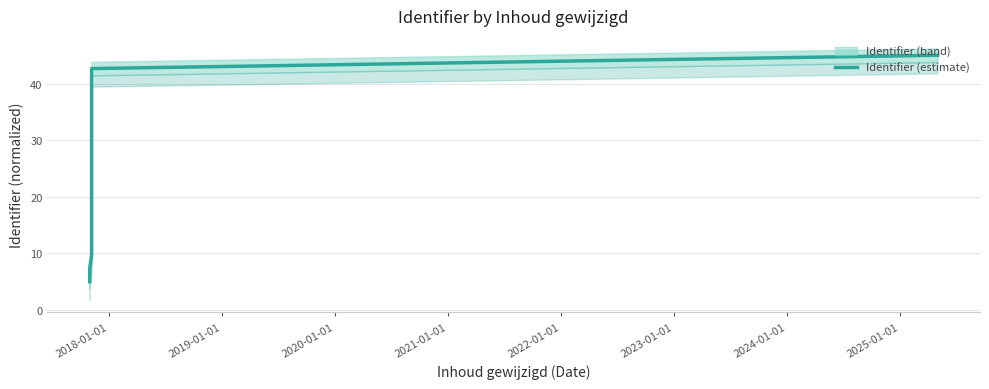

Reading left to right, what are all the values shown in this chart?

5.0	7.4	9.7	40.3	42.6	45.0